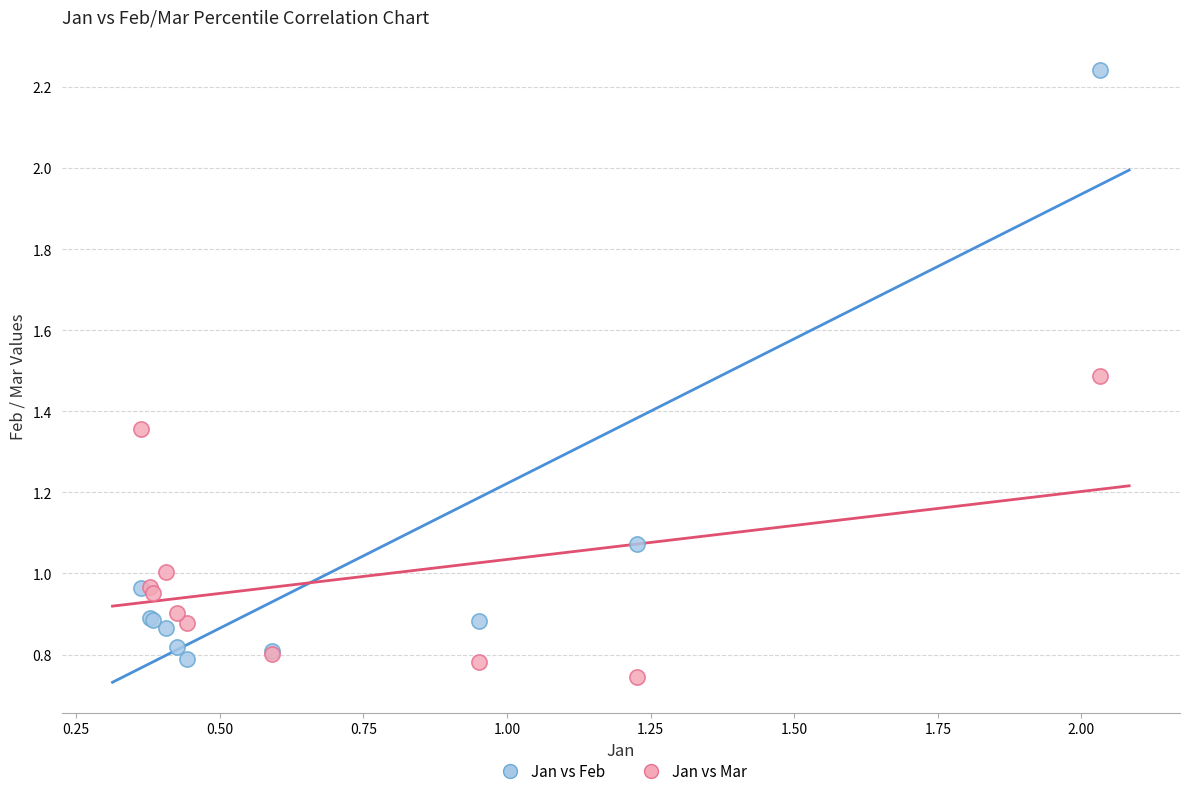

Which series has the largest Y range (max minus min)?

Jan vs Feb